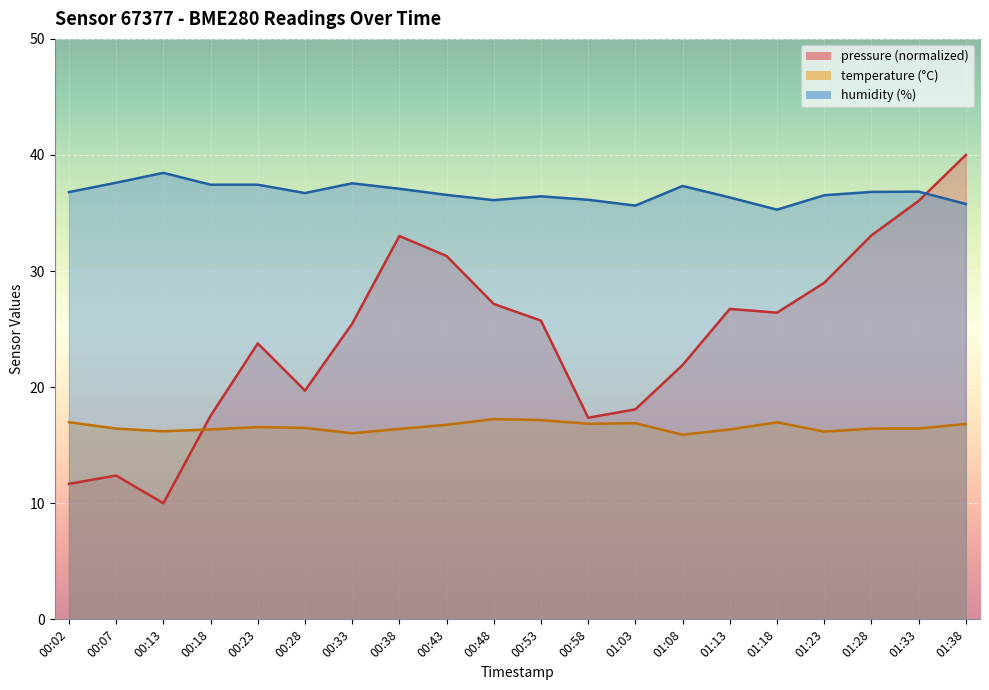

How many data points does each series have?

20